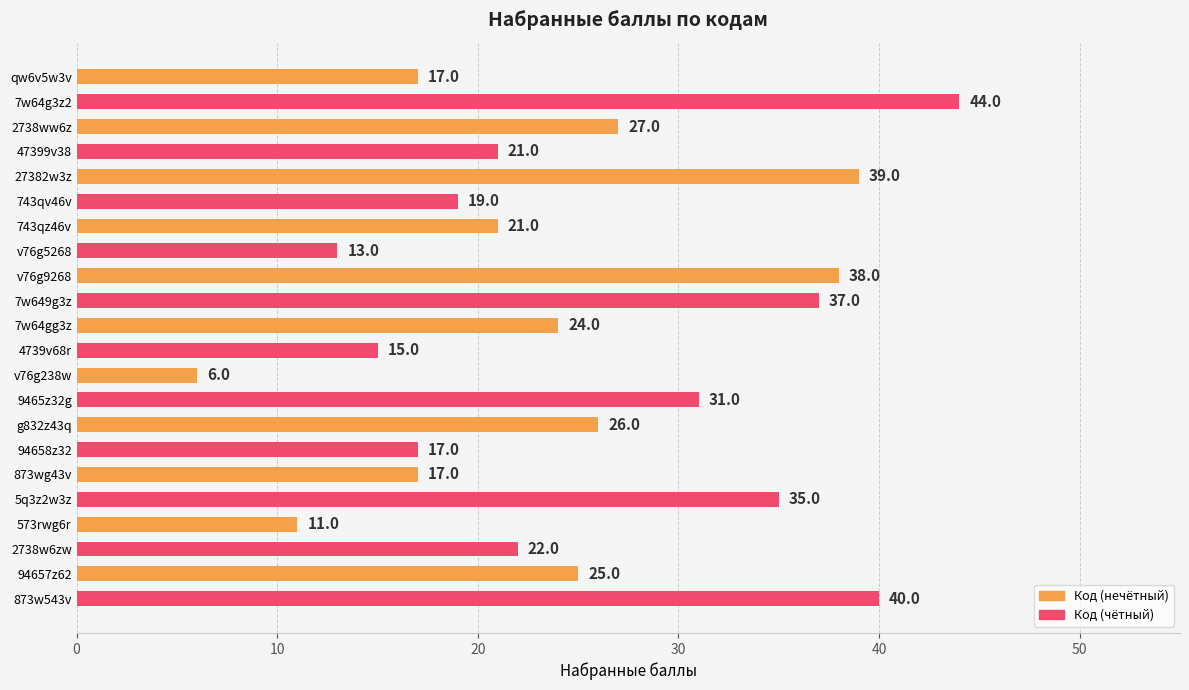

What position from the top is v76g238w?

13